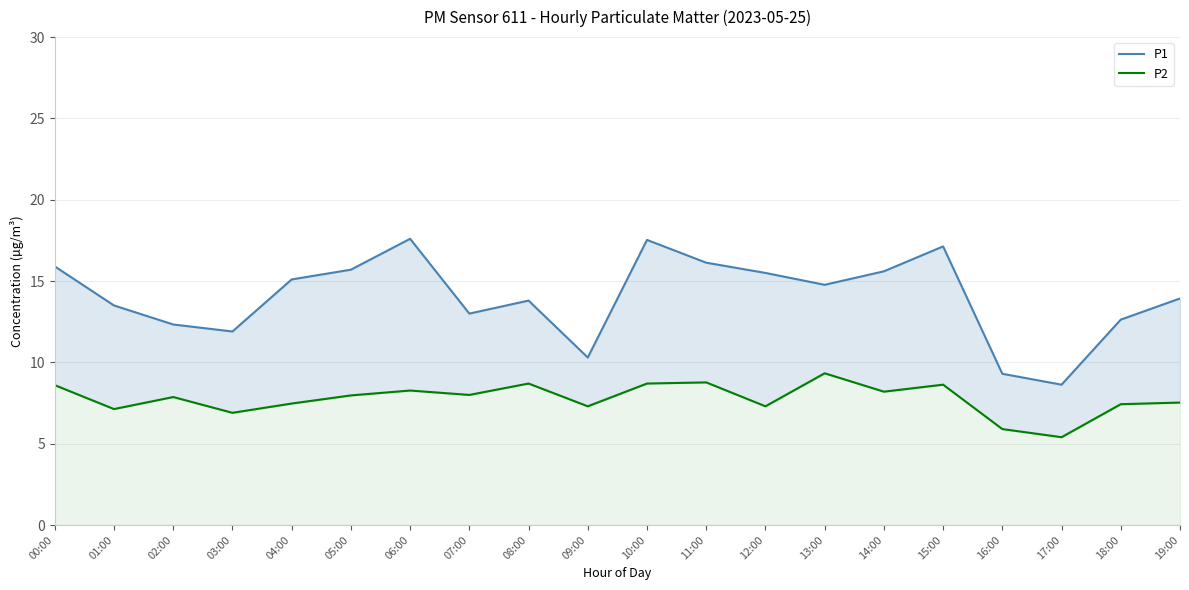

Does the chart display data point markers on the line(s)?

No